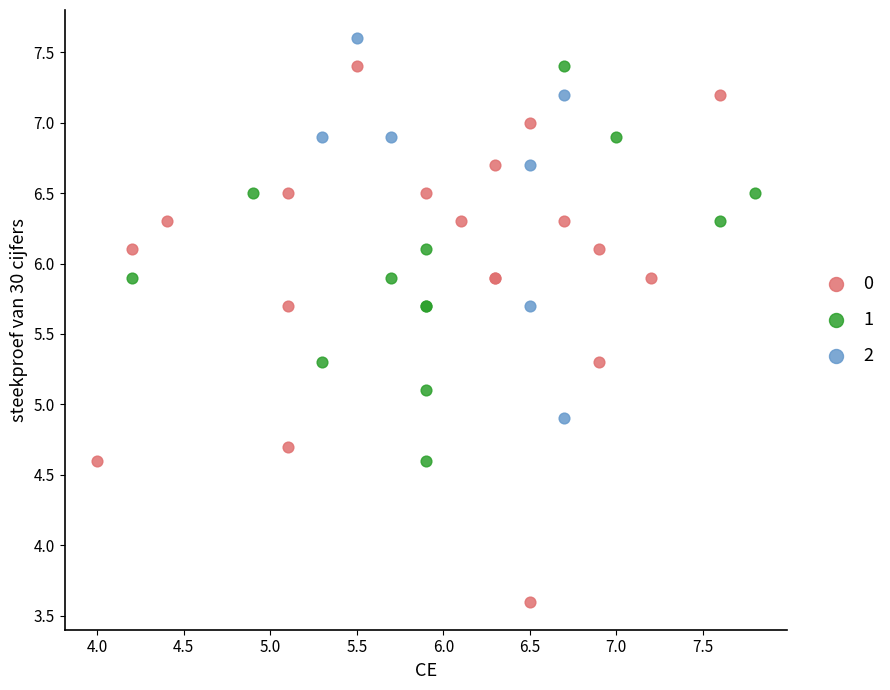

Which series has the widest spread of Y values?

0